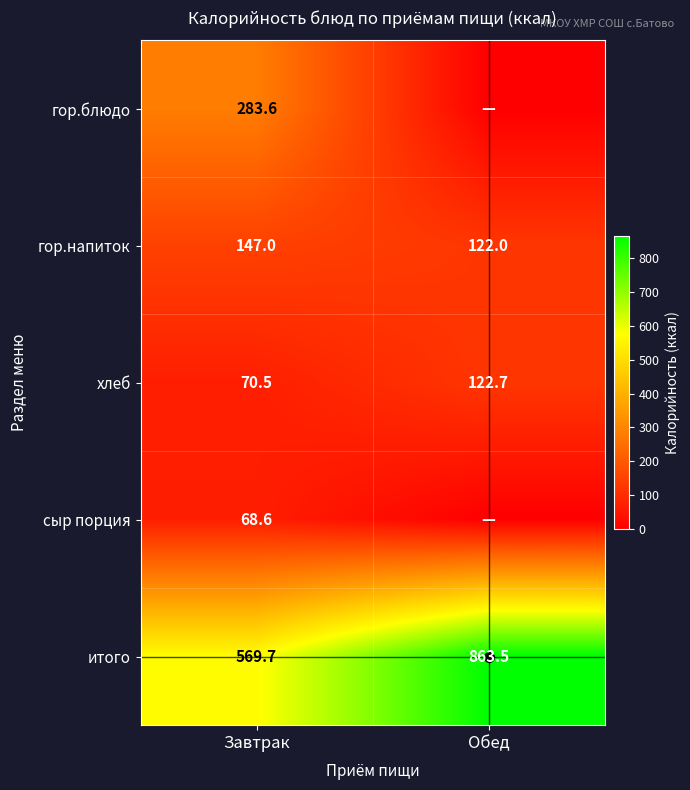

Rank the categories by гор.напиток value from lowest to highest.

Обед, Завтрак